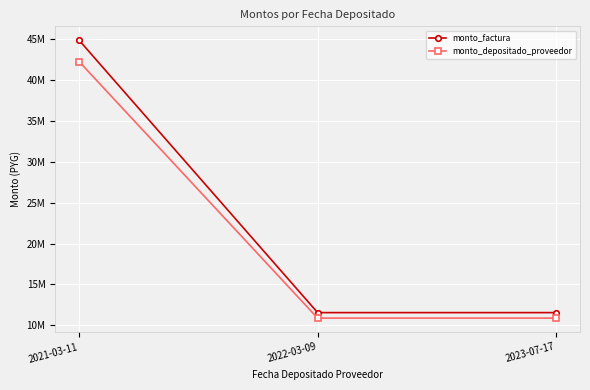

What is the total value across all series at 2021-03-11?

87094226